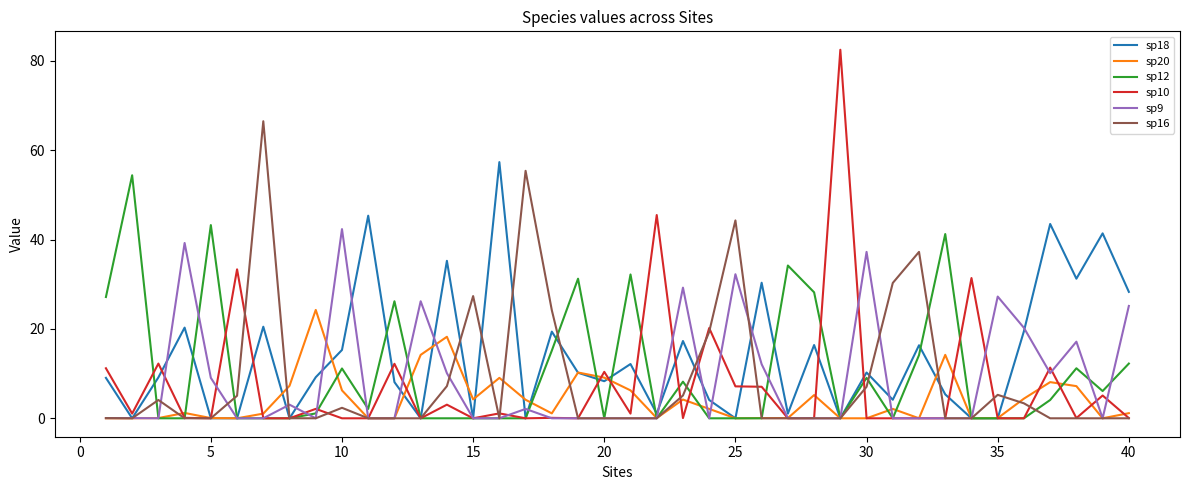

What is the greatest value displayed?

82.5